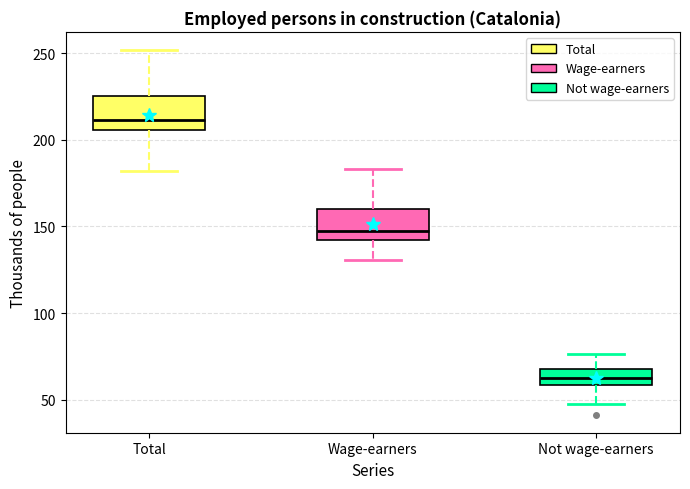

Reading left to right, read every box against the y-axis: the position of its median line, the range the box covers, and the ends of its whiskers. The values are not printed on the chart, so give them approximately, as read against the axis.

Total: median 210, box 205 to 225, whiskers 180 to 250
Wage-earners: median 145, box 140 to 160, whiskers 130 to 185
Not wage-earners: median 60 (inside the box), box 60 to 70, whiskers 50 to 75